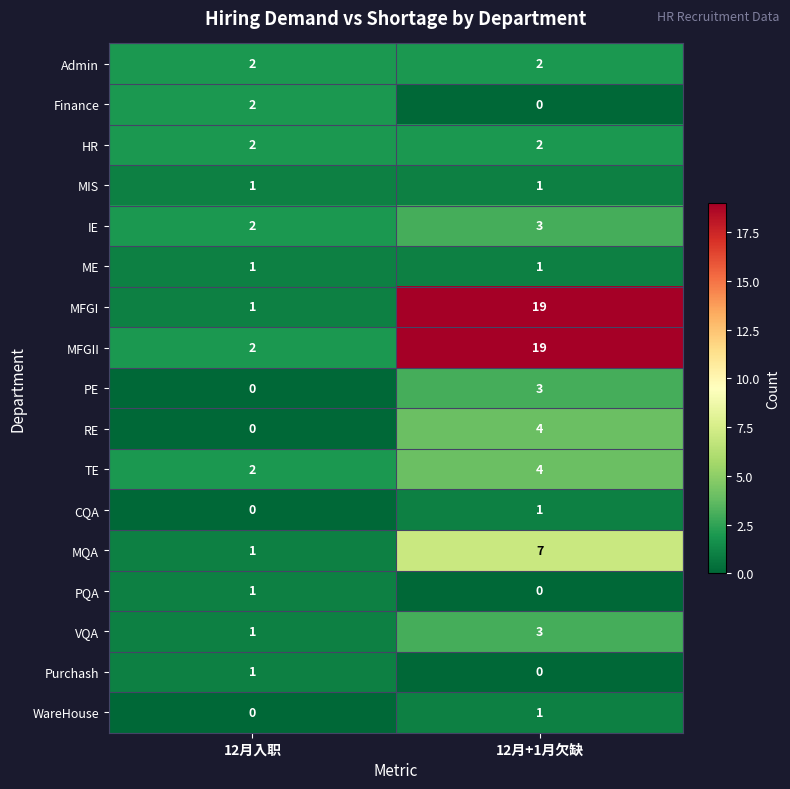

What is the greatest value displayed?

19